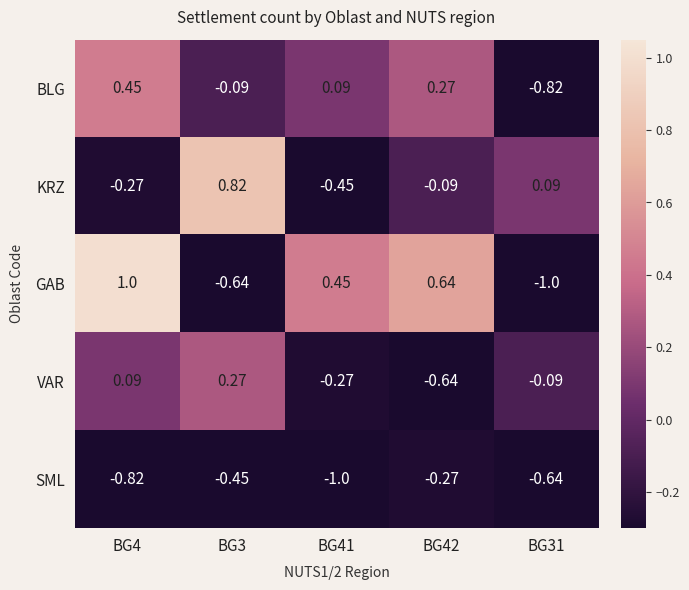

Count the number of data series in this chart.

5